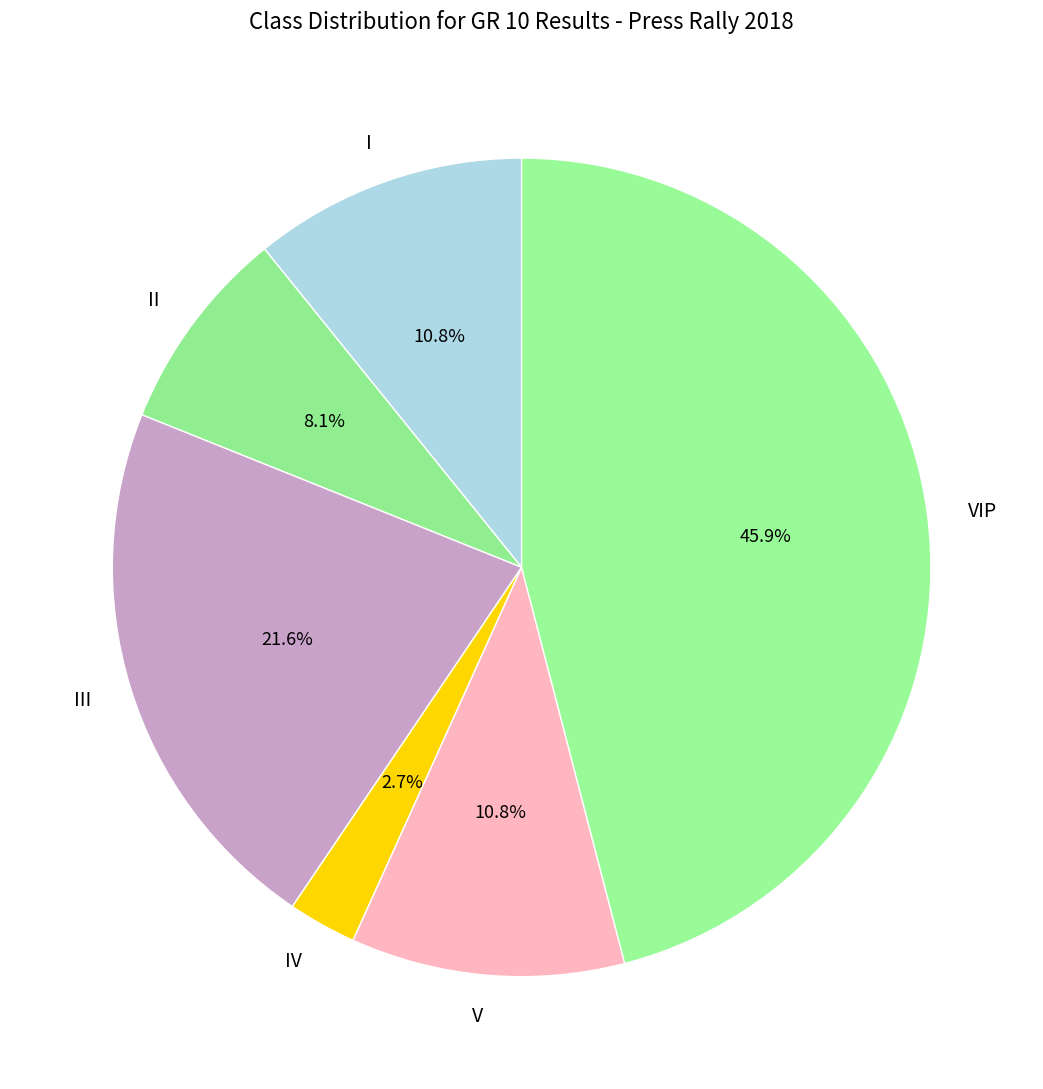

Count the number of slices in the pie.

6